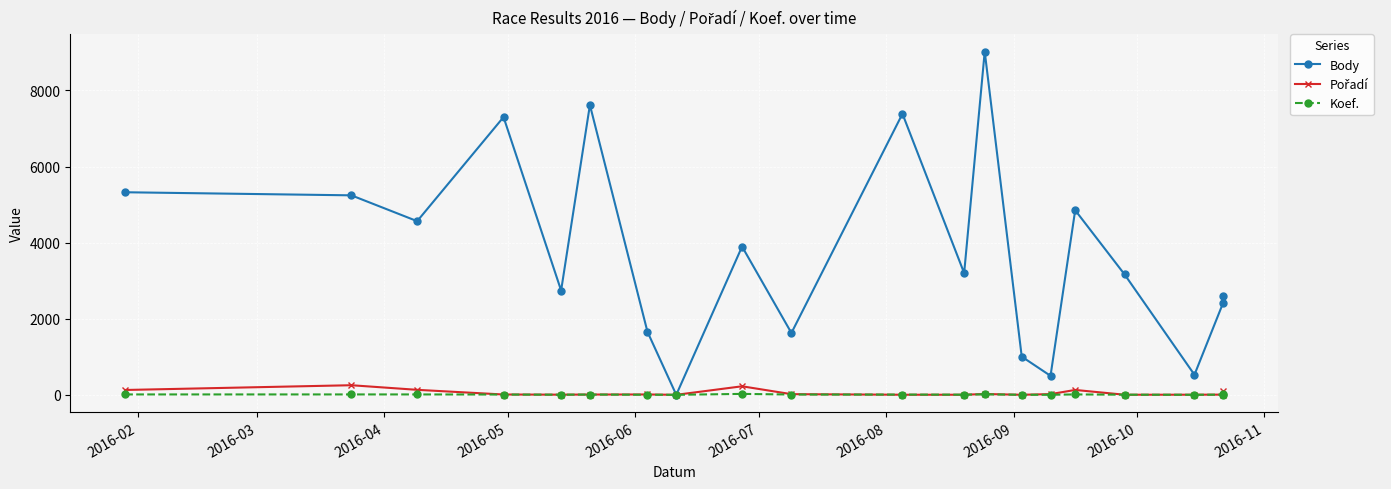

Is the value of Koef. at 10 greater than the value of Body at 2016-04?

No